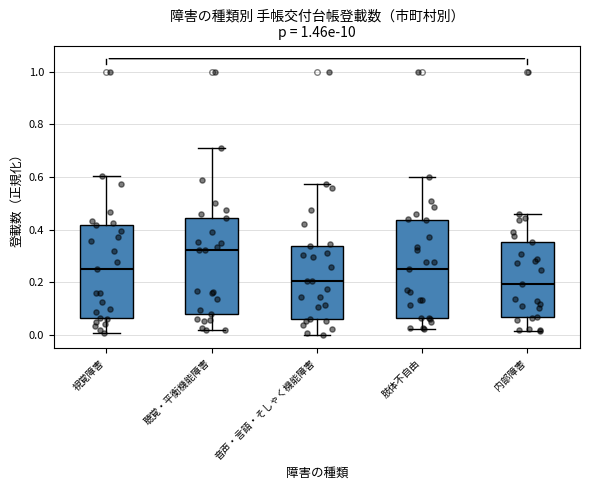

Reading left to right, read every box against the y-axis: the position of its median line, the range the box covers, and the ends of its whiskers. The values are not printed on the chart, so give them approximately, as read against the axis.

視覚障害: median 0.24, box 0.06 to 0.42, whiskers 0.00 to 0.60
聴覚・平衡機能障害: median 0.32, box 0.08 to 0.44, whiskers 0.02 to 0.72
音声・言語・そしゃく機能障害: median 0.20, box 0.06 to 0.34, whiskers 0.00 to 0.58
肢体不自由: median 0.26, box 0.06 to 0.44, whiskers 0.02 to 0.60
内部障害: median 0.20, box 0.06 to 0.36, whiskers 0.02 to 0.46